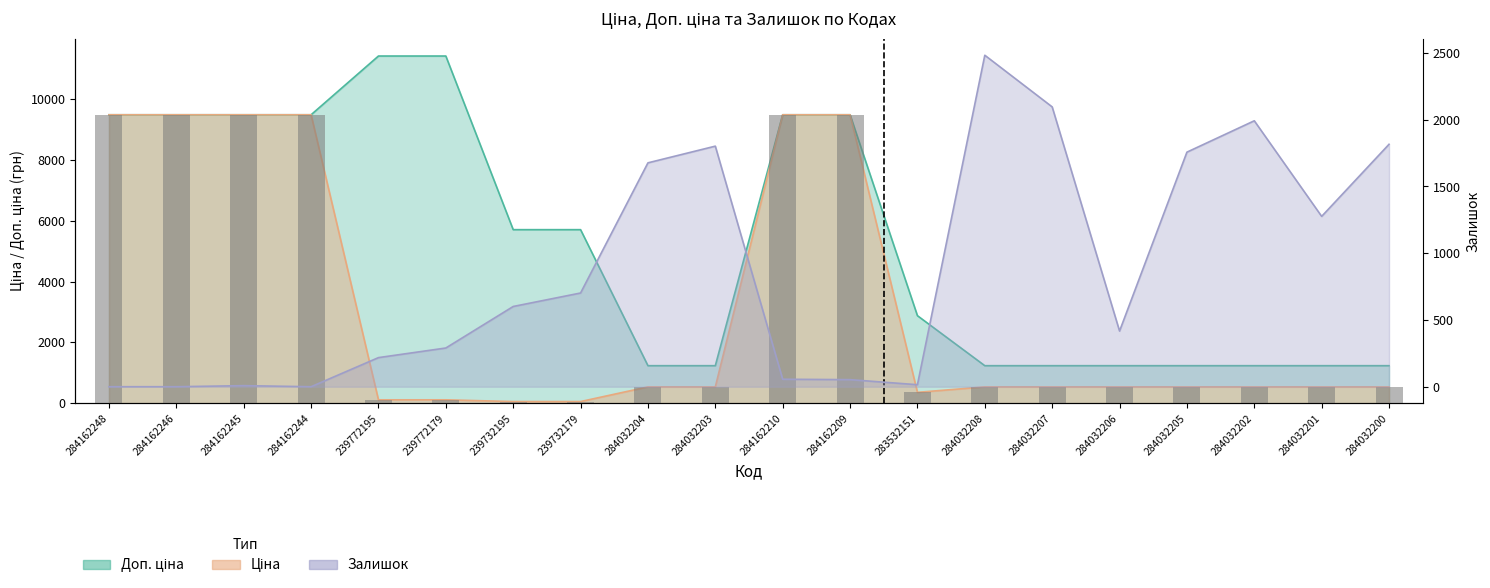

Reading left to right, extract all data points from this chart.

Ціна: 9480.1	9480.1	9480.1	9480.1	114.1	114.1	57.0	57.0	539.0	539.0	9480.1	9480.1	359.9	539.0	539.0	539.0	539.0	539.0	539.0	539.0
Доп. ціна: 9480.1	9480.1	9480.1	9480.1	11410.0	11410.0	5705.0	5705.0	1235.4	1235.4	9480.1	9480.1	2878.8	1235.4	1235.4	1235.4	1235.4	1235.4	1235.4	1235.4
Залишок: 0.0	0.0	8.0	0.0	218.0	290.0	601.0	702.0	1677.0	1802.0	56.0	53.0	15.0	2483.0	2096.0	417.0	1757.0	1992.0	1276.0	1816.0